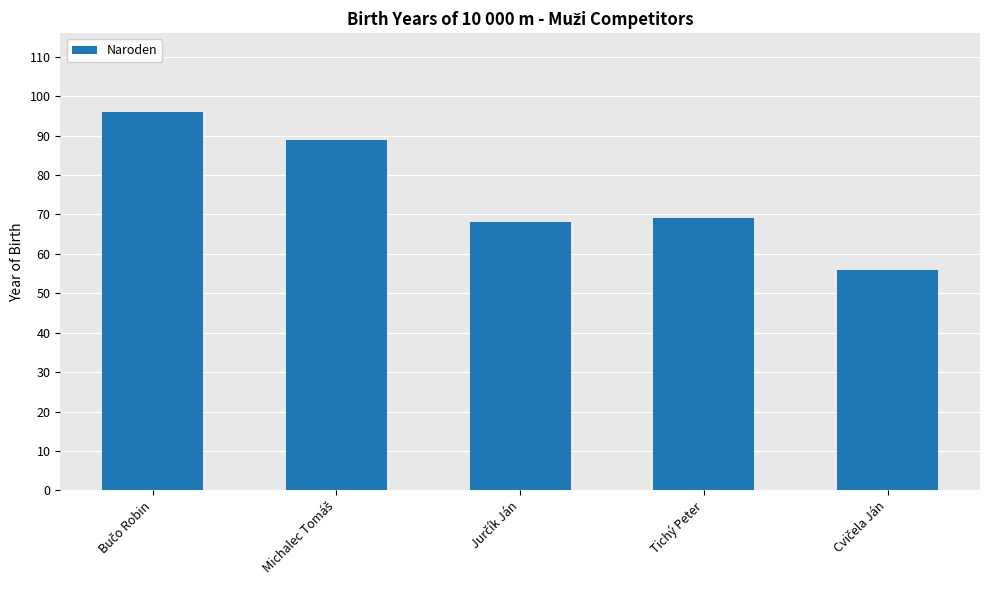

What is the difference between the maximum and minimum values?

40